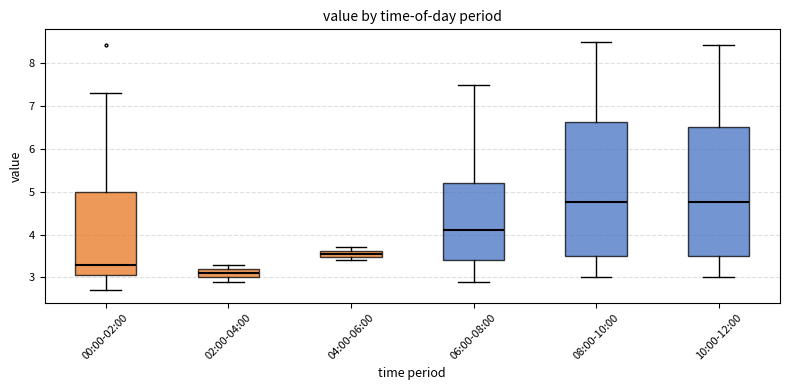

Where does the median line of the box for 06:00-08:00 sit on the y-axis? The values are not printed on the chart, so give them approximately, as read against the axis.

4.1